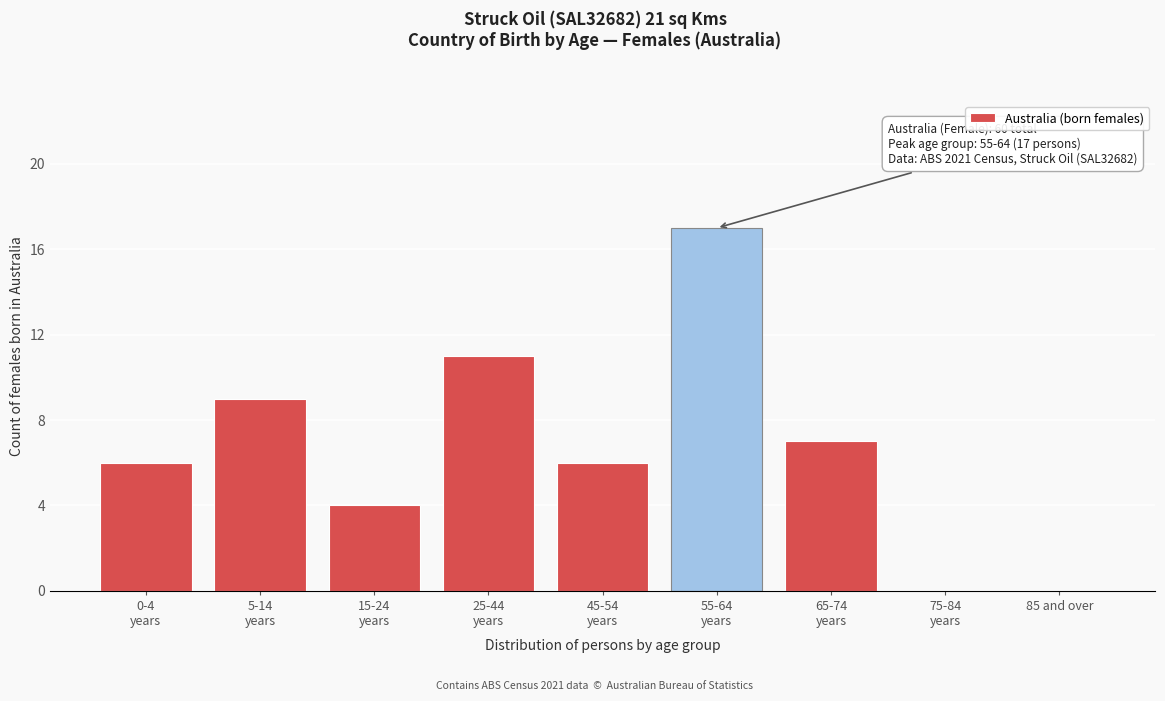

What is the maximum value shown in the chart?

17